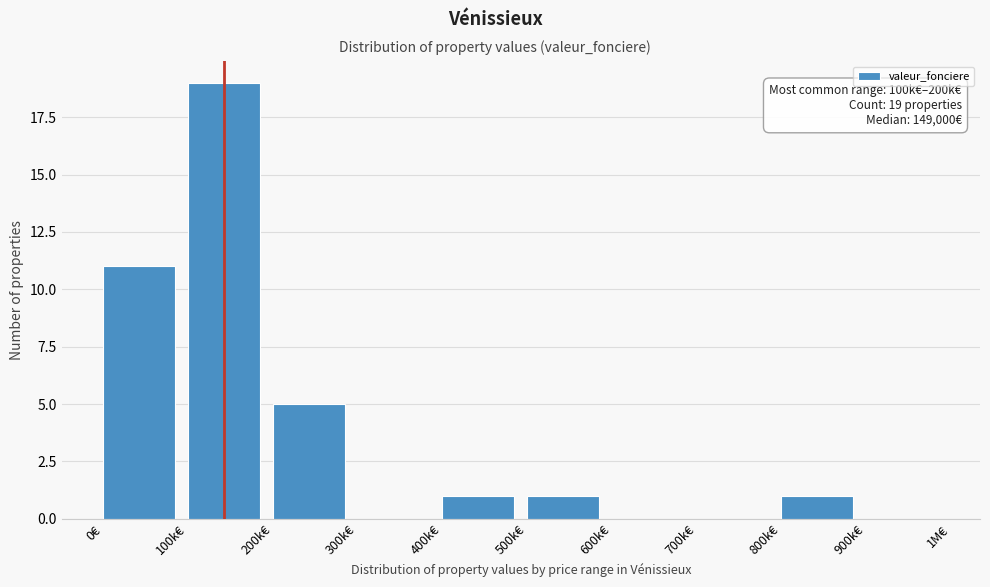

Reading right to left, extract all data points from this chart.

900k€=0	800k€=1	700k€=0	600k€=0	500k€=1	400k€=1	300k€=0	200k€=5	100k€=19	0€=11